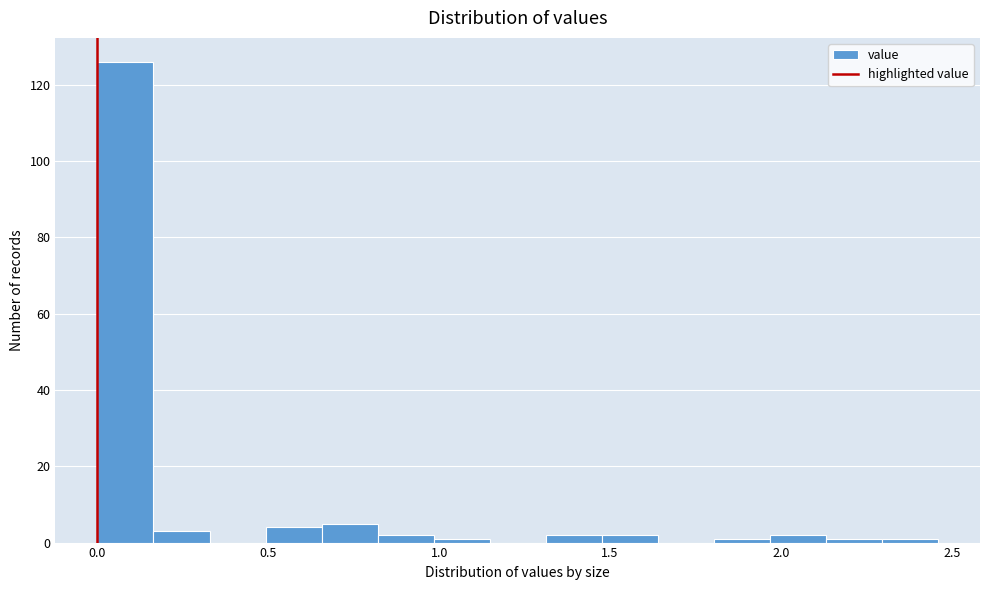

Around what value on the x-axis is the tallest bar? Give the approximate position of its centre, as read against the axis.

0.10